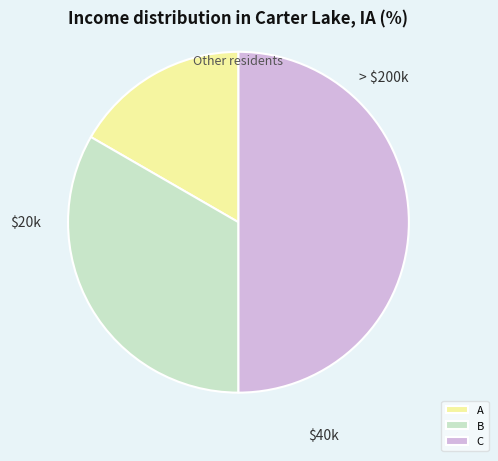

Rank the categories by value from highest to lowest.

C, B, A